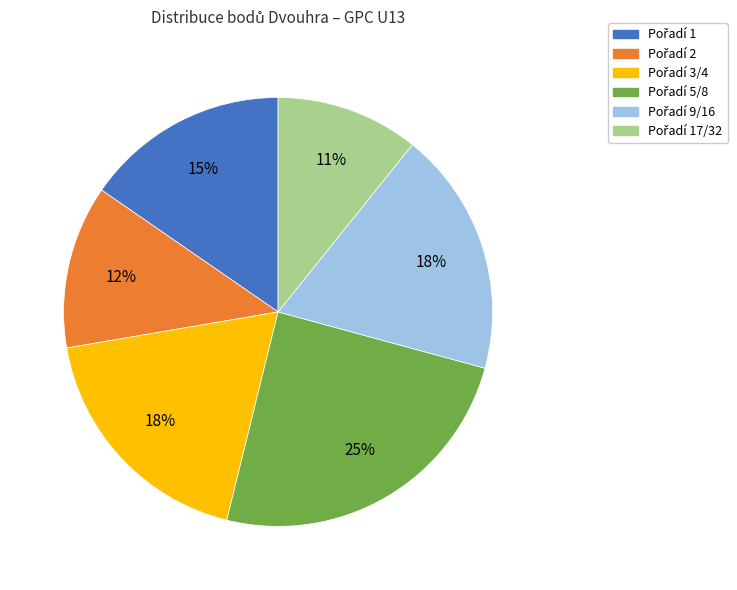

To the nearest percent, what is the difference between the largest and smallest slice percentages?

14%